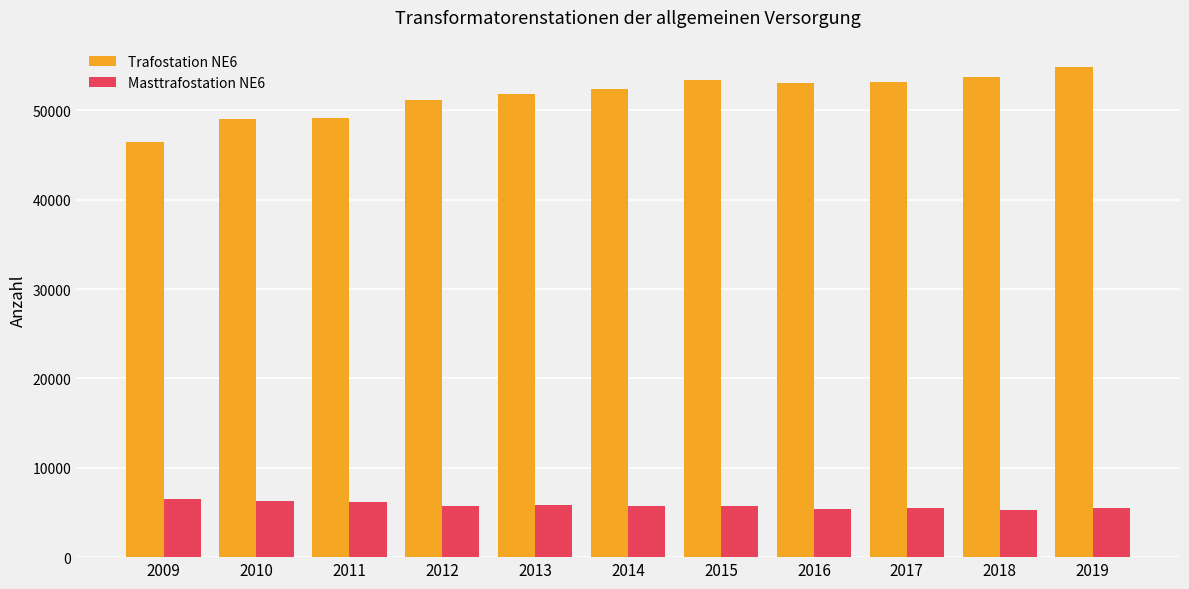

What is the value of the Masttrafostation NE6 bar at the 2nd from the left?

6287